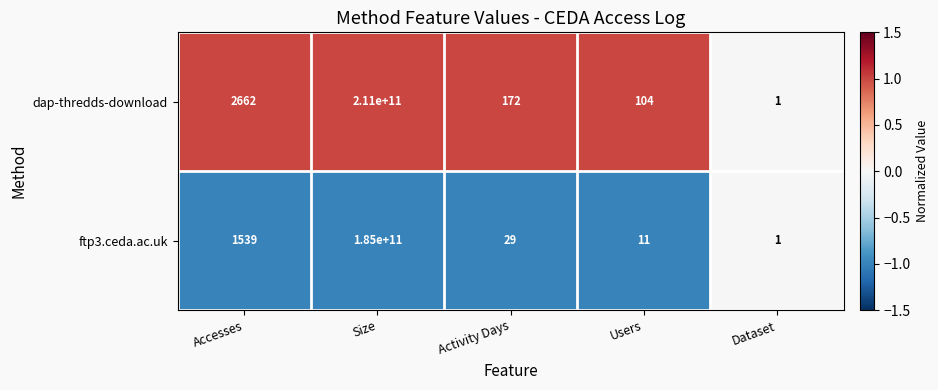

Reading left to right, extract all data points from this chart.

dap-thredds-download: Accesses=2662	Size=211000000000	Activity Days=172	Users=104	Dataset=1
ftp3.ceda.ac.uk: Accesses=1539	Size=185000000000	Activity Days=29	Users=11	Dataset=1